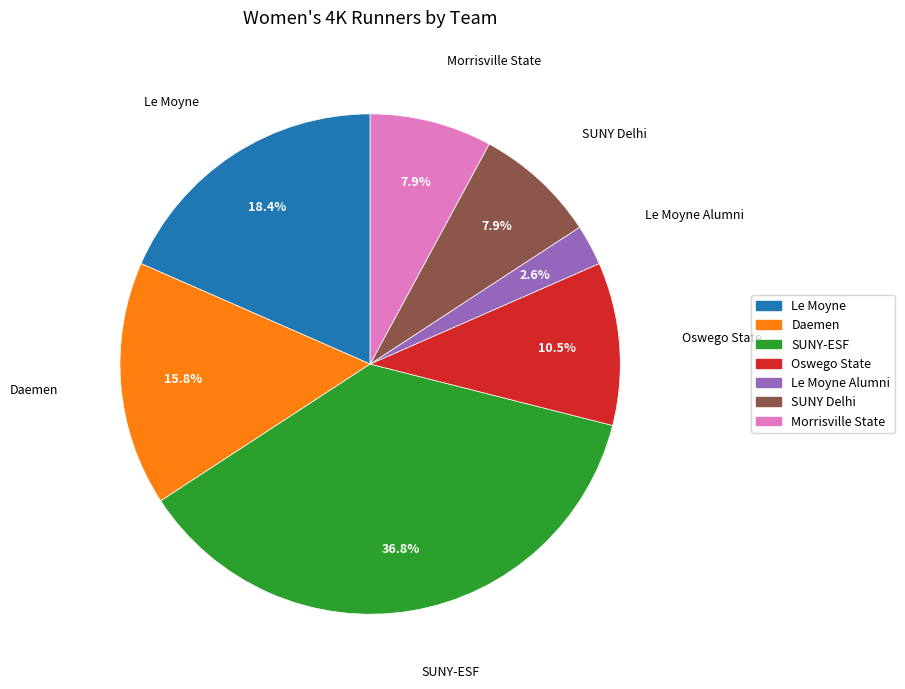

To the nearest percent, what is the difference between the Oswego State and SUNY Delhi slice percentages?

3%